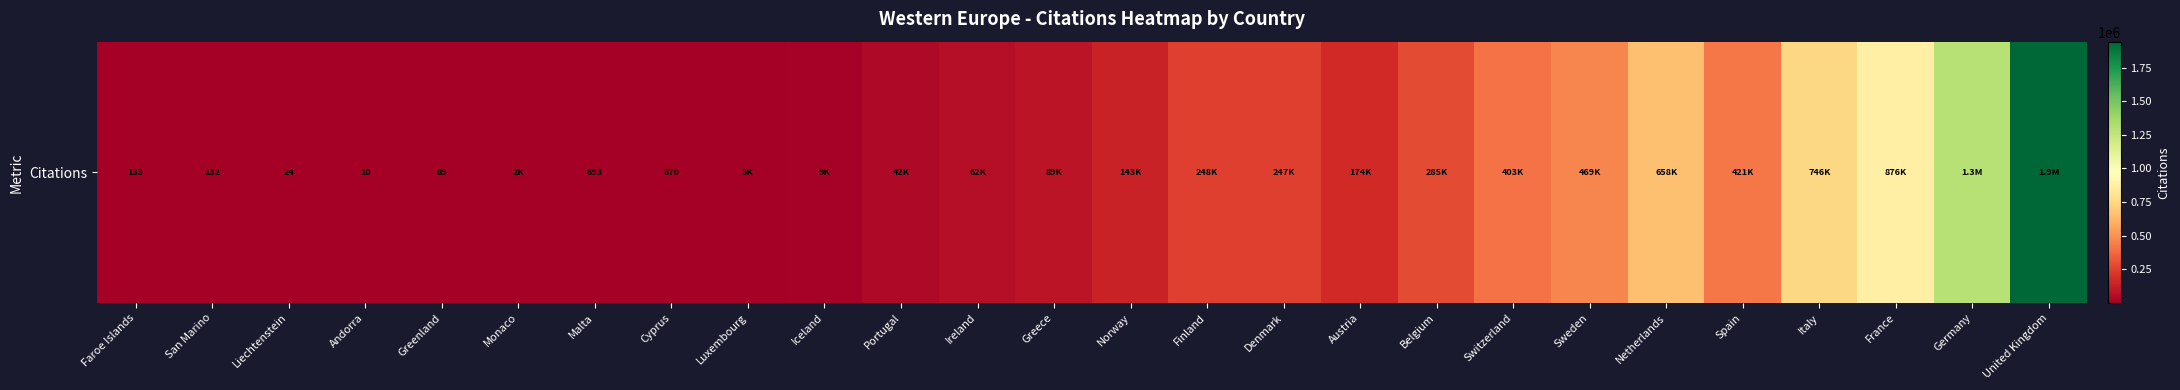

What is the greatest value displayed?

1942930